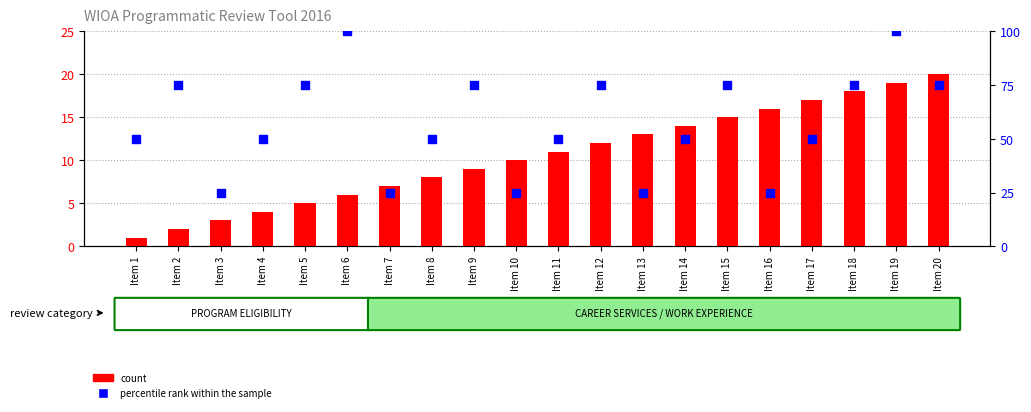

Which series has the widest spread of Y values?

percentile rank within the sample